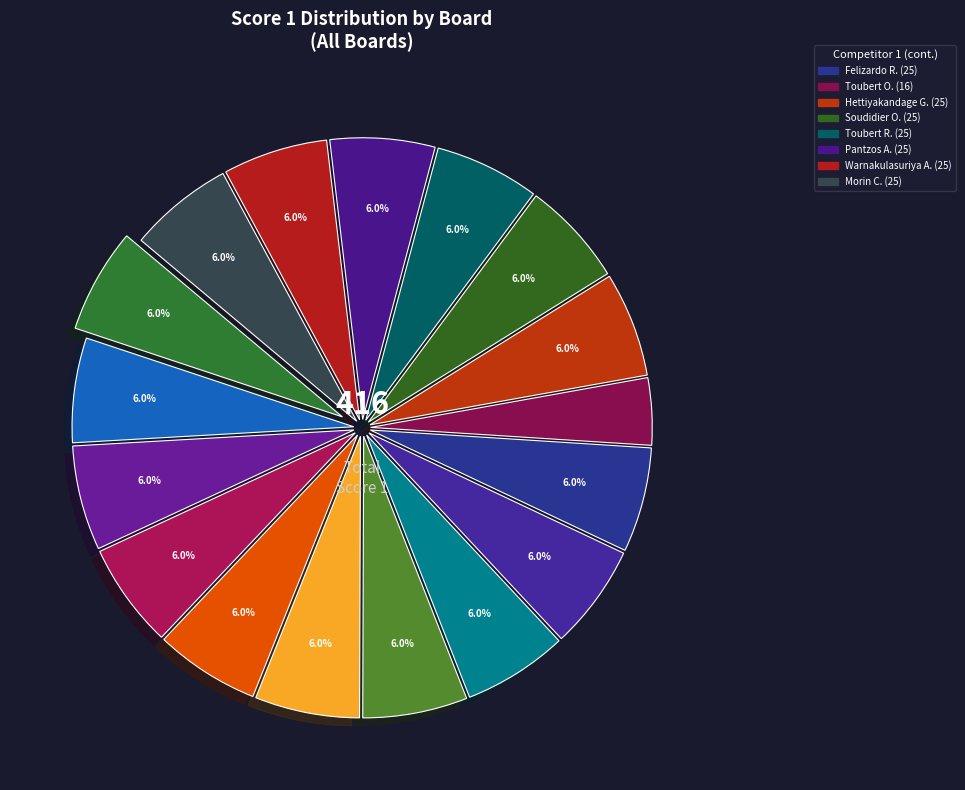

How many slices are in this pie chart?

17